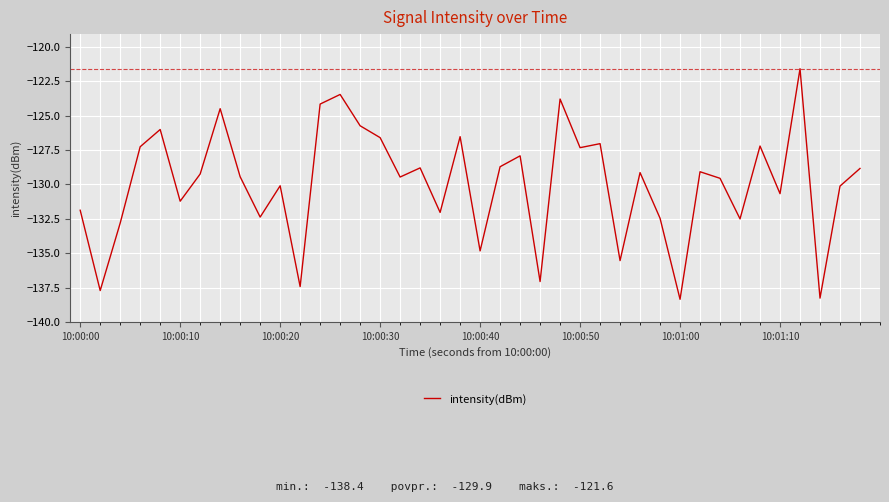

What is the sum of all values?

-5197.0